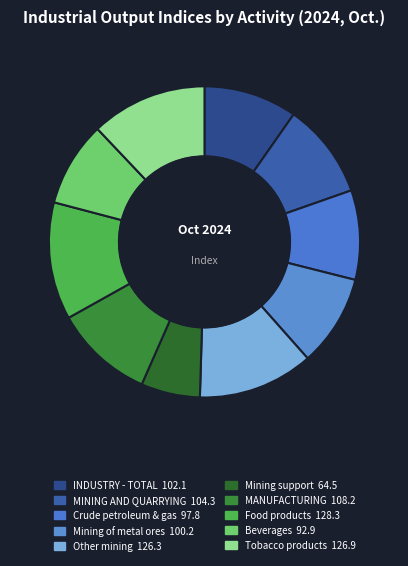

What is the ratio of the value at Mining support to the value at Other mining?

0.5